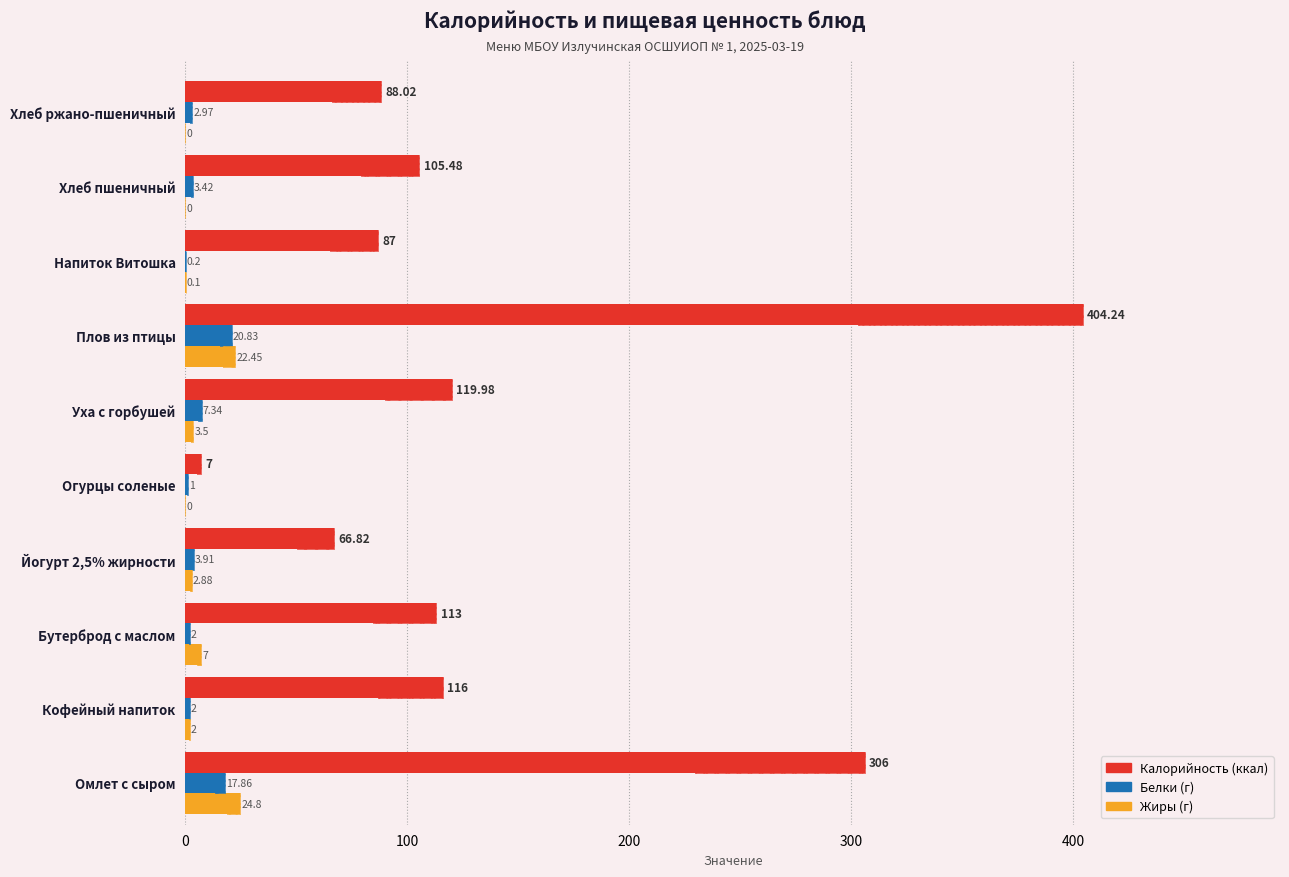

How many bars are there in each group?

3